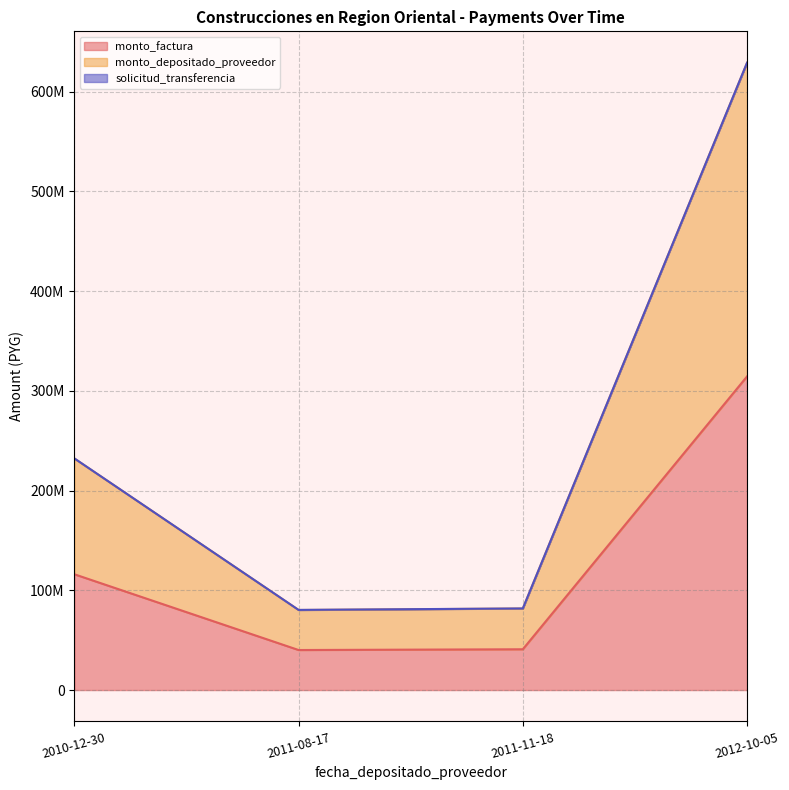

What is the greatest value displayed?

628977346